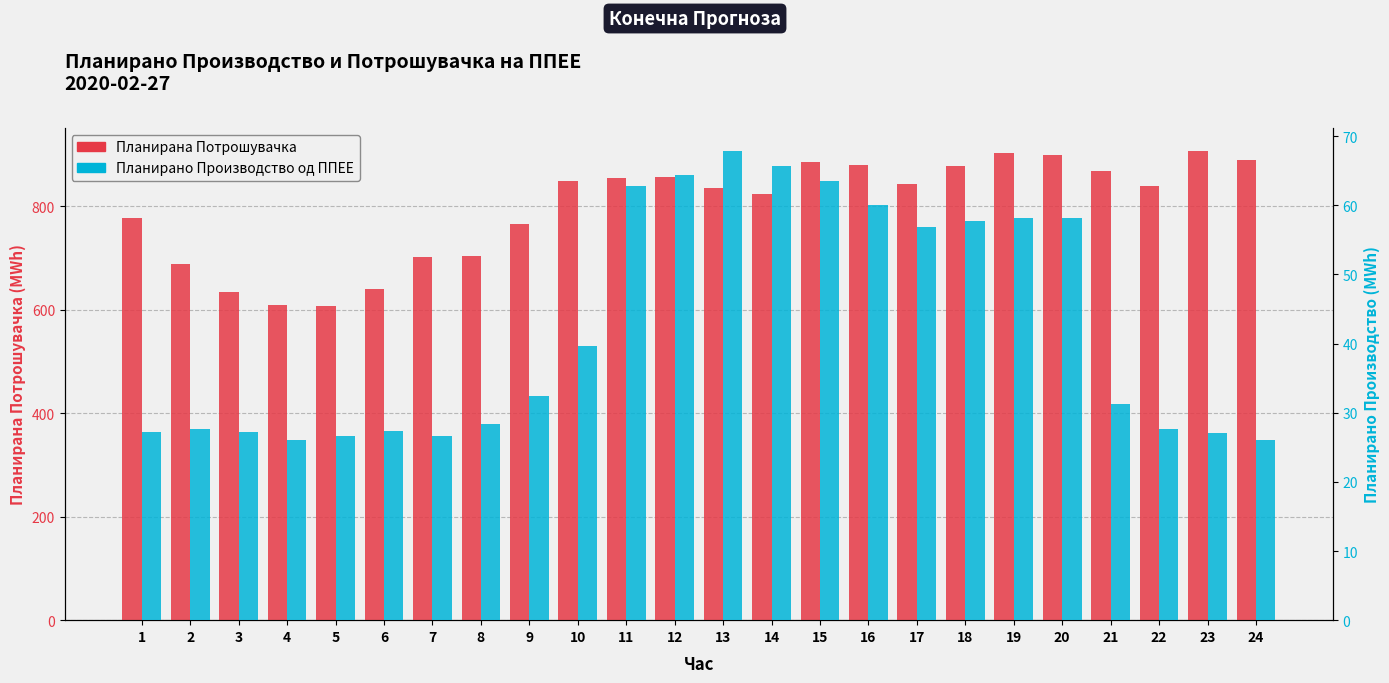

Reading right to left, extract all data points from this chart.

Планирана Потрошувачка: 889.3	906.5	838.7	867.9	900.3	902.5	877.7	843.4	880.0	885.3	824.6	835.2	856.6	855.1	849.4	766.6	703.2	701.4	639.7	607.6	610.3	634.6	688.6	778.5
Планирано Производство од ППЕЕ: 26.1	27.1	27.6	31.3	58.1	58.2	57.7	56.9	60.0	63.6	65.6	67.8	64.4	62.7	39.6	32.4	28.3	26.6	27.3	26.6	26.1	27.2	27.7	27.3